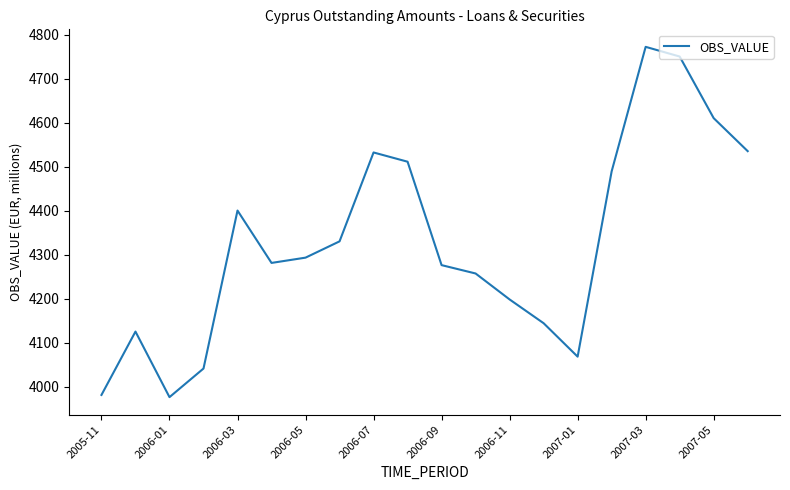

What is the difference between the maximum and minimum values?

796